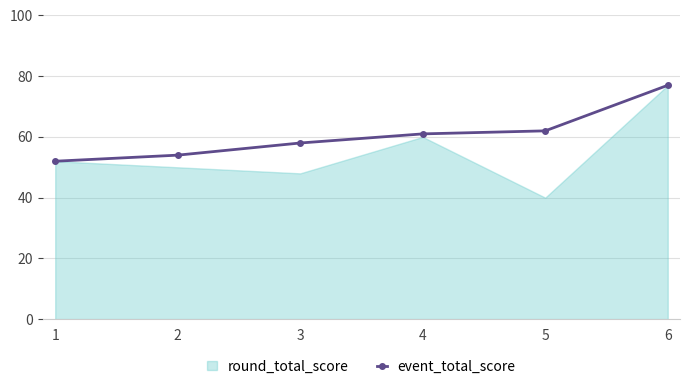

Between 3 and 6, which is larger?

6